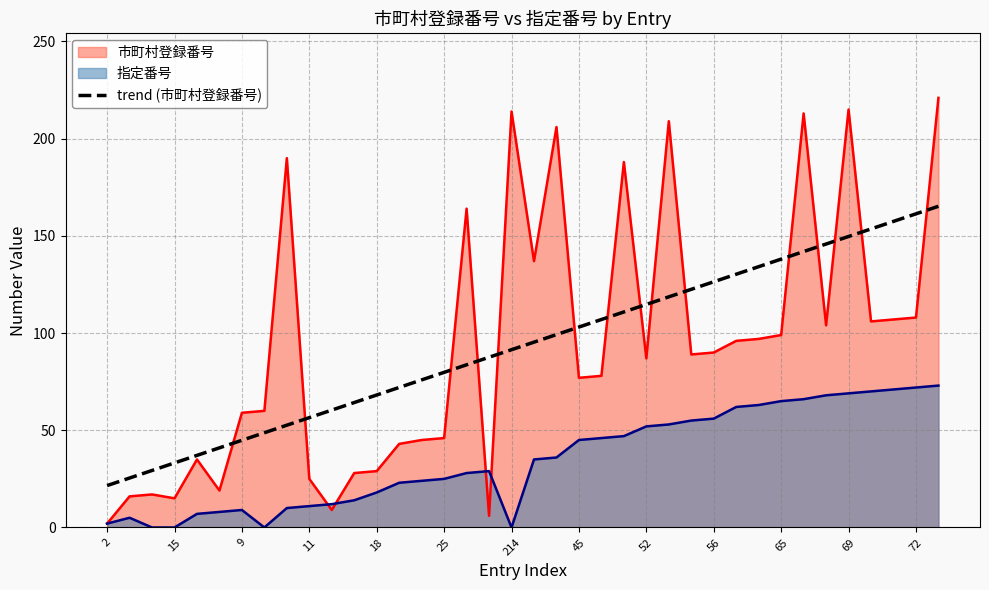

What is the maximum value for 指定番号?

73.0